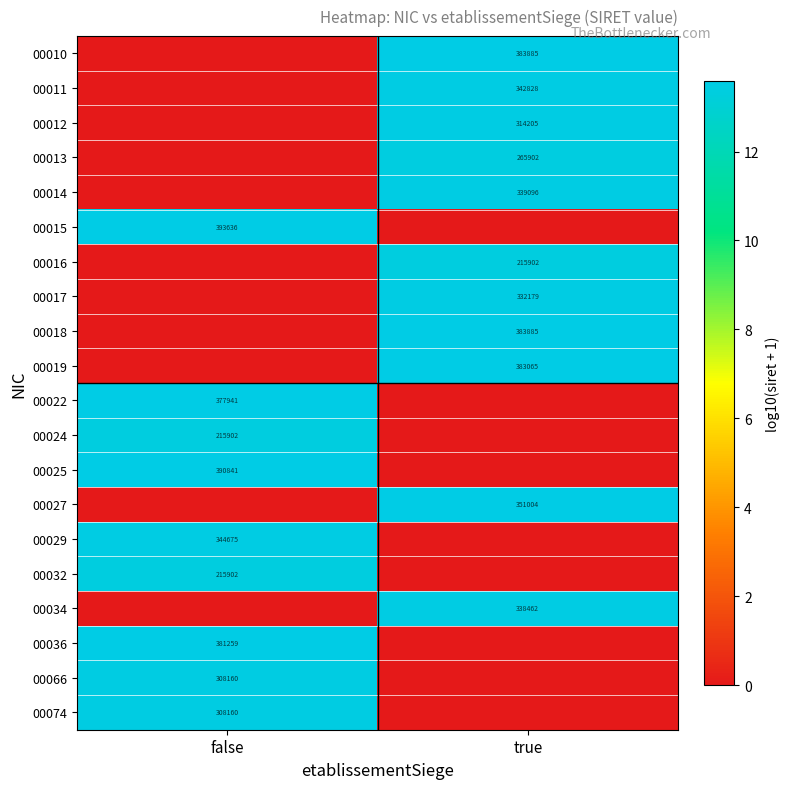

Is it true that 00074 equals 7.2 at false?

False